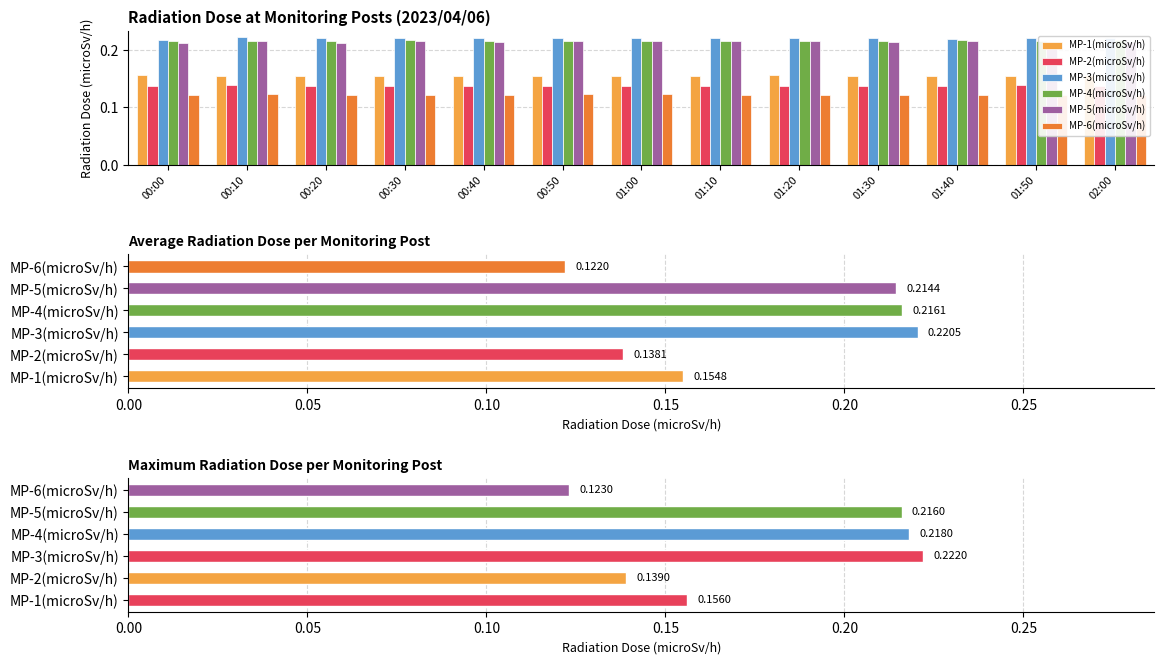

Reading left to right, what are all the values shown in this chart?

MP-1(microSv/h): 0.2	0.2	0.2	0.2	0.2	0.2	0.2	0.2	0.2	0.2	0.2	0.2	0.2
MP-2(microSv/h): 0.1	0.1	0.1	0.1	0.1	0.1	0.1	0.1	0.1	0.1	0.1	0.1	0.1
MP-3(microSv/h): 0.2	0.2	0.2	0.2	0.2	0.2	0.2	0.2	0.2	0.2	0.2	0.2	0.2
MP-4(microSv/h): 0.2	0.2	0.2	0.2	0.2	0.2	0.2	0.2	0.2	0.2	0.2	0.2	0.2
MP-5(microSv/h): 0.2	0.2	0.2	0.2	0.2	0.2	0.2	0.2	0.2	0.2	0.2	0.2	0.2
MP-6(microSv/h): 0.1	0.1	0.1	0.1	0.1	0.1	0.1	0.1	0.1	0.1	0.1	0.1	0.1